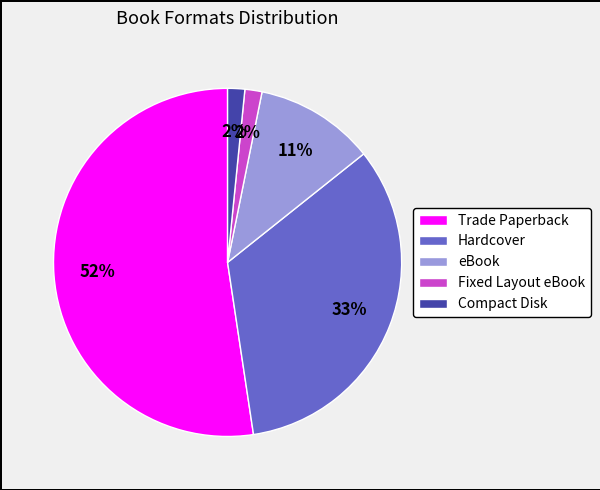

To the nearest percent, what is the combined percentage of eBook and Trade Paperback?

63%